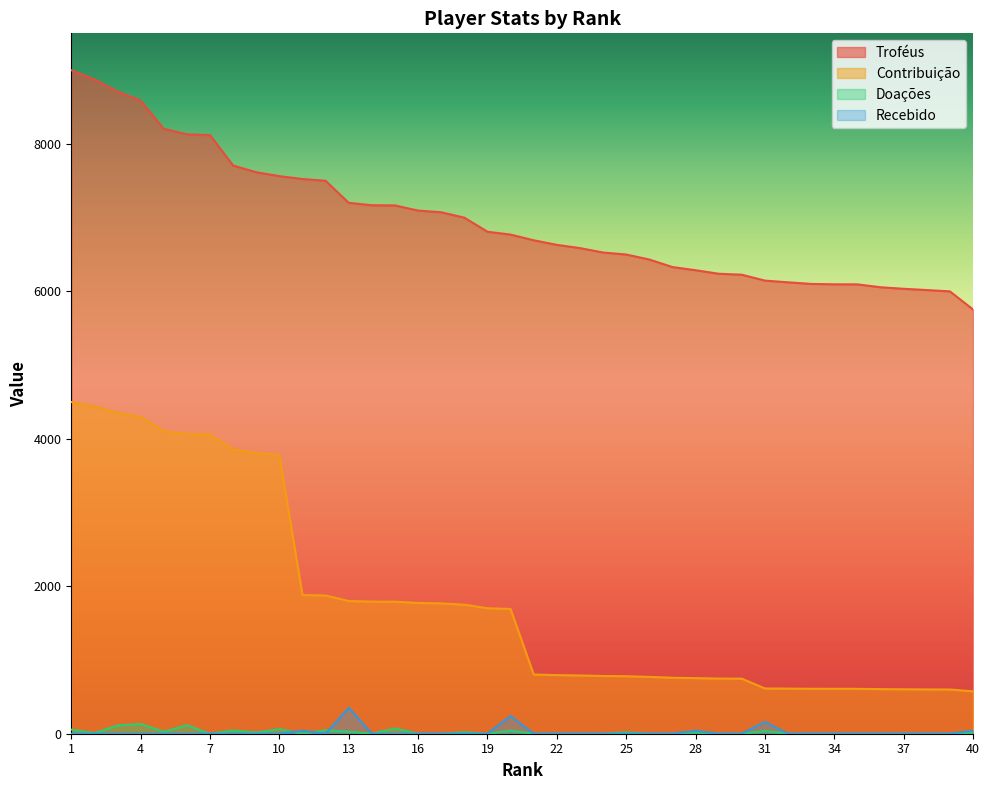

Is it true that Doações equals 18 at 25?

True